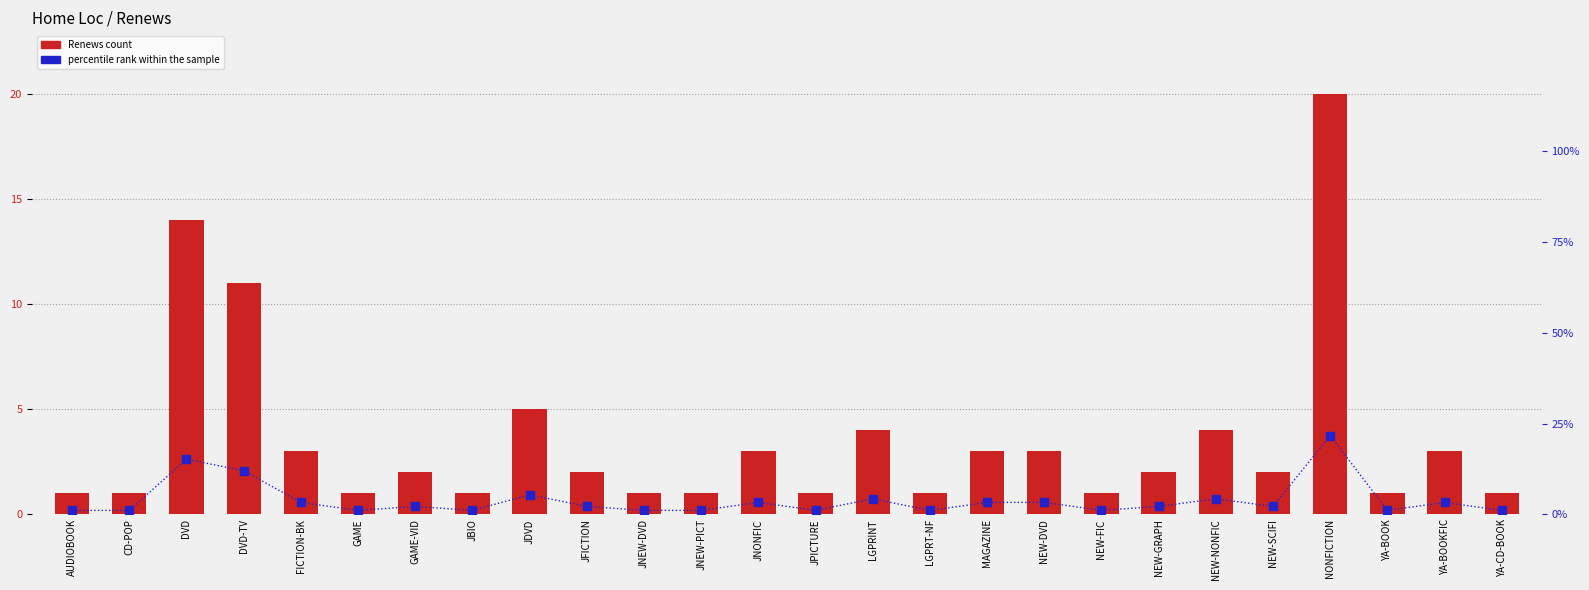

At which category is the sum across all series the highest?

NONFICTION